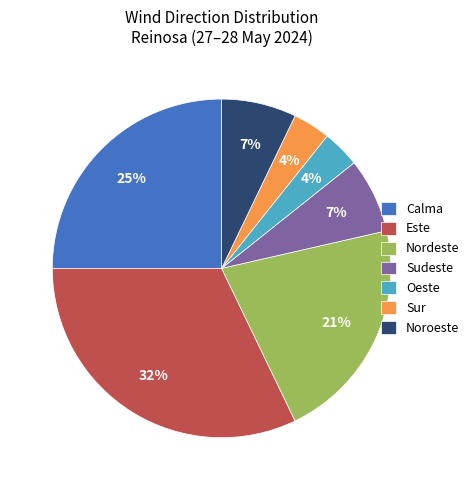

Is it true that Calma is 25% of the pie?

True